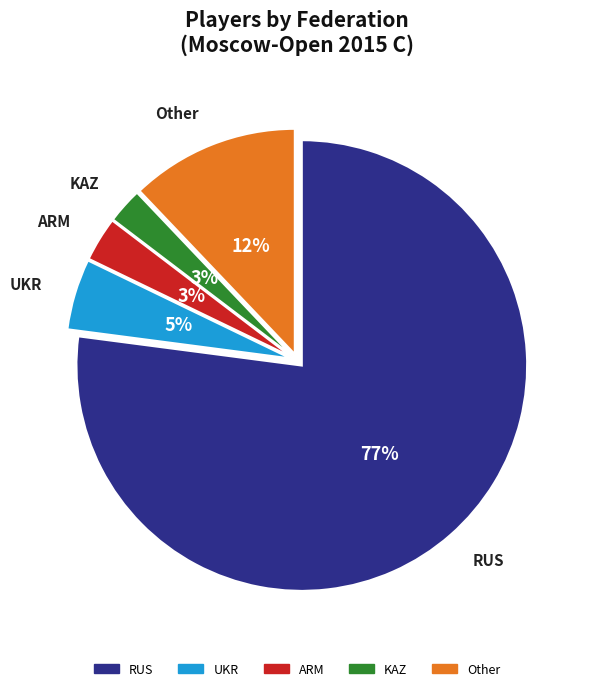

To the nearest percent, what is the combined percentage of UKR and ARM?

8%